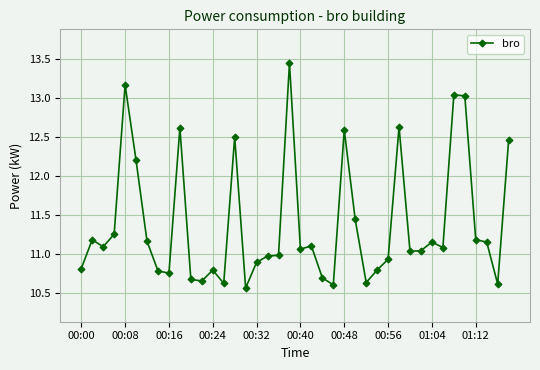

True or false: the data has more than 2 interior local peaks.

True